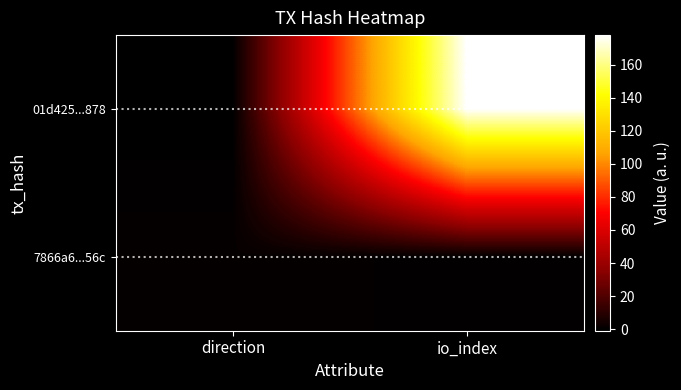

Reading left to right, list all the values displayed in this chart.

01d425...878: direction=-1	io_index=178
7866a6...56c: direction=1	io_index=0